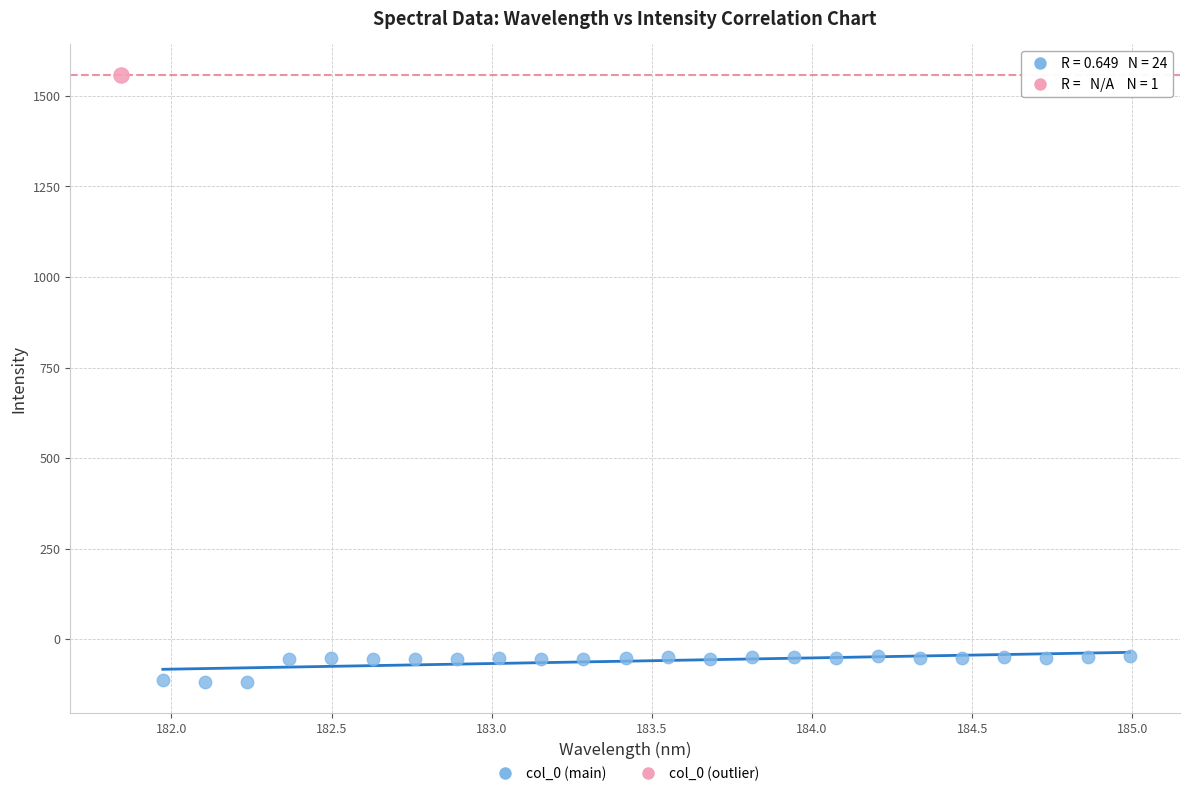

What are all the series names shown in the legend?

col_0 (main), col_0 (outlier)